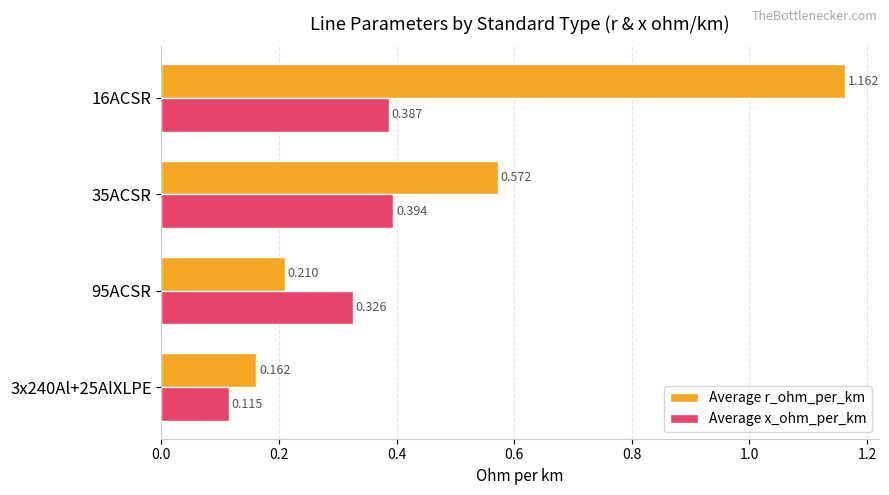

List the series in order of their overall mean, highest first.

Average r_ohm_per_km, Average x_ohm_per_km